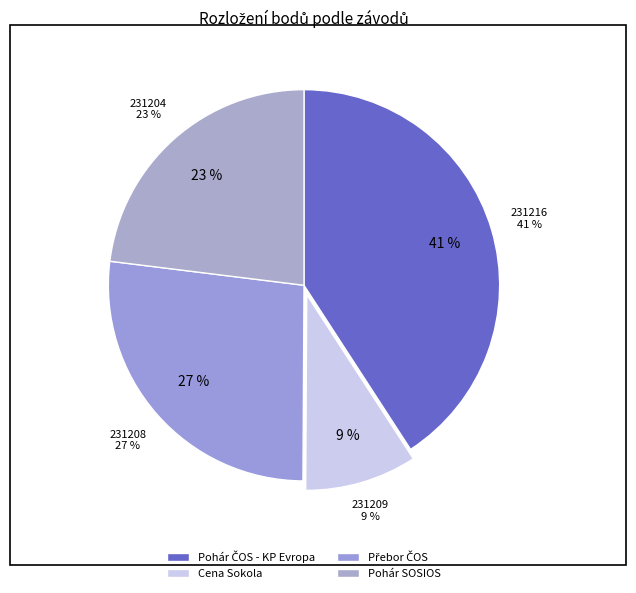

Rank the categories by value from highest to lowest.

231216, 231208, 231204, 231209